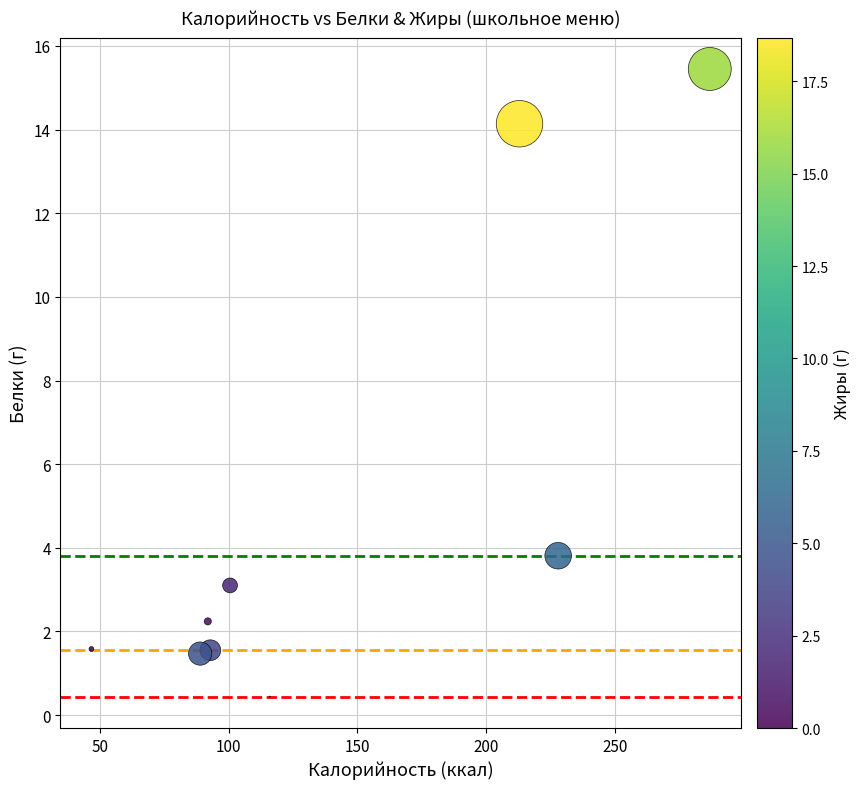

What Y value in the scatter plot is closest to 7?

3.8